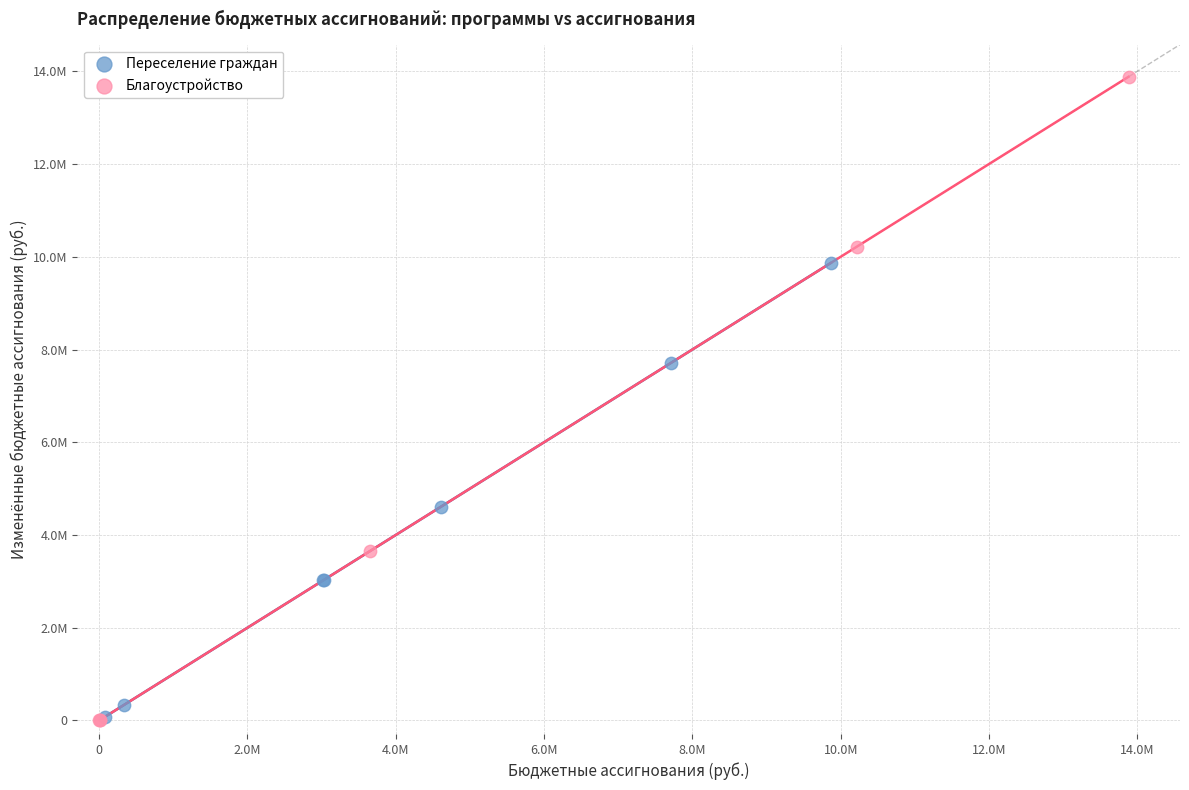

What are all the series names shown in the legend?

Переселение граждан, Благоустройство